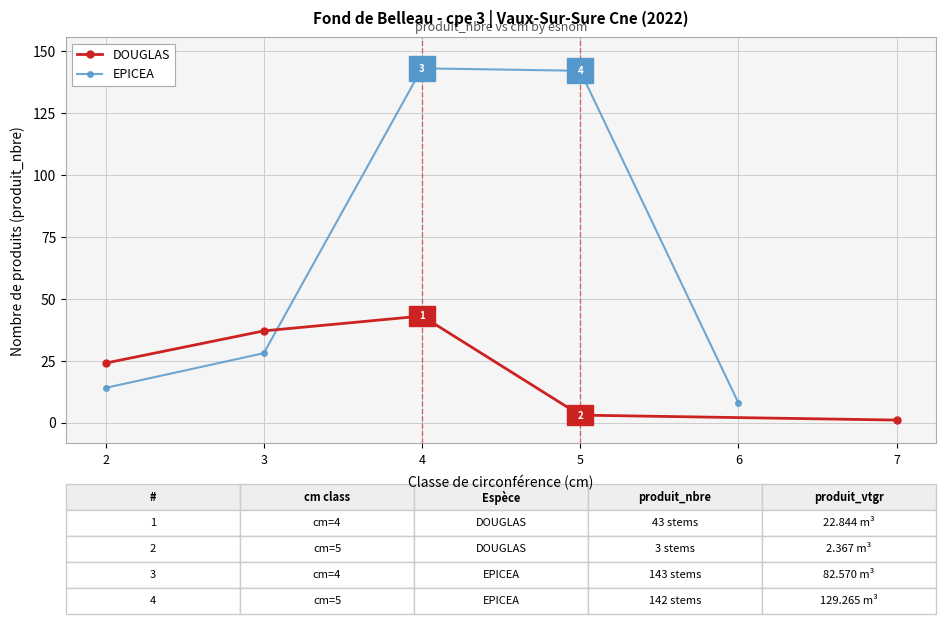

What is the value of the EPICEA point at the 5th from the left?

8